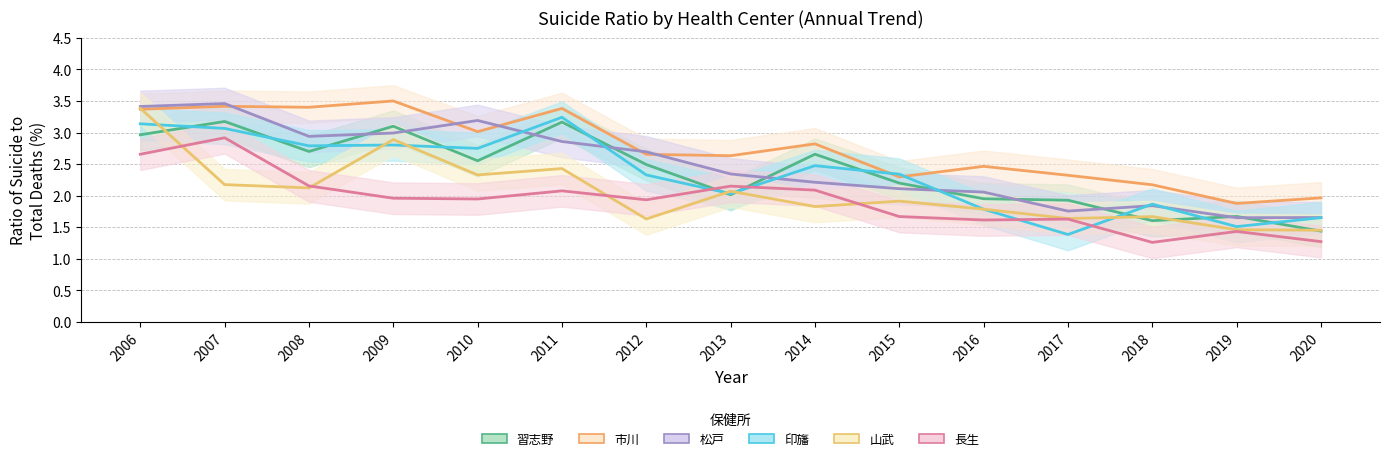

The value of 市川 at 2016 is 2.5. True or false?

True